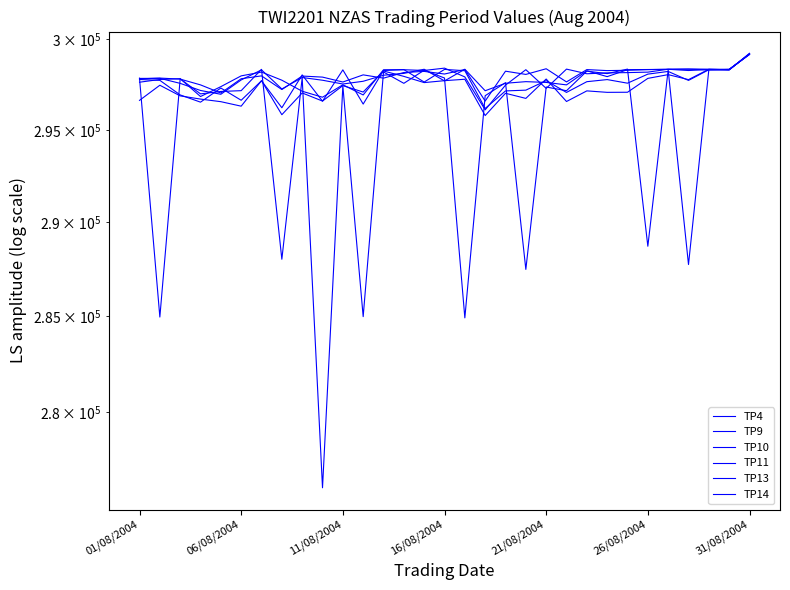

Between 31/08/2004 and 18, which series saw the biggest shift?

TP10